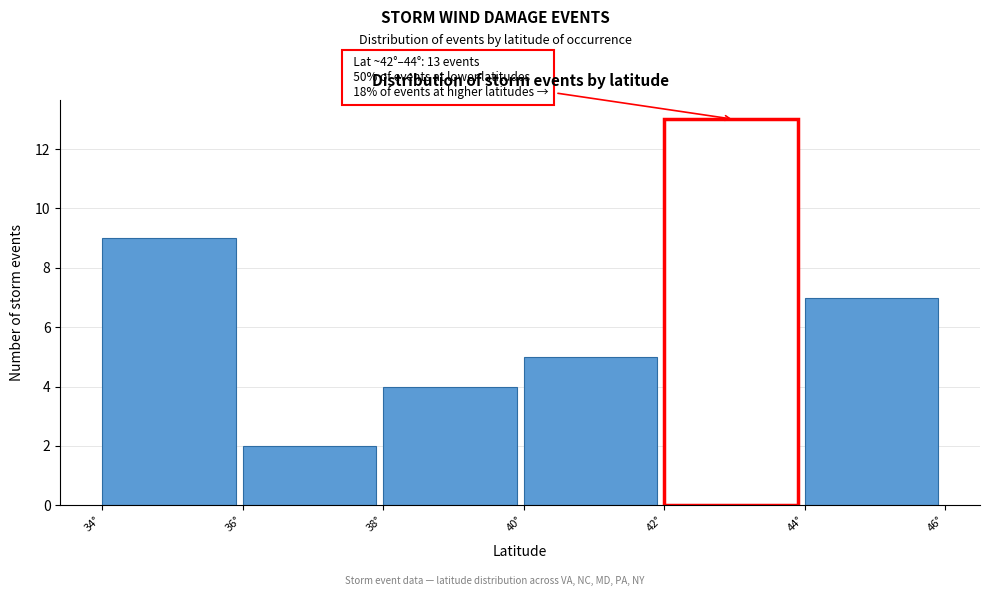

Which range on the x-axis has the tallest bar?

42 to 44